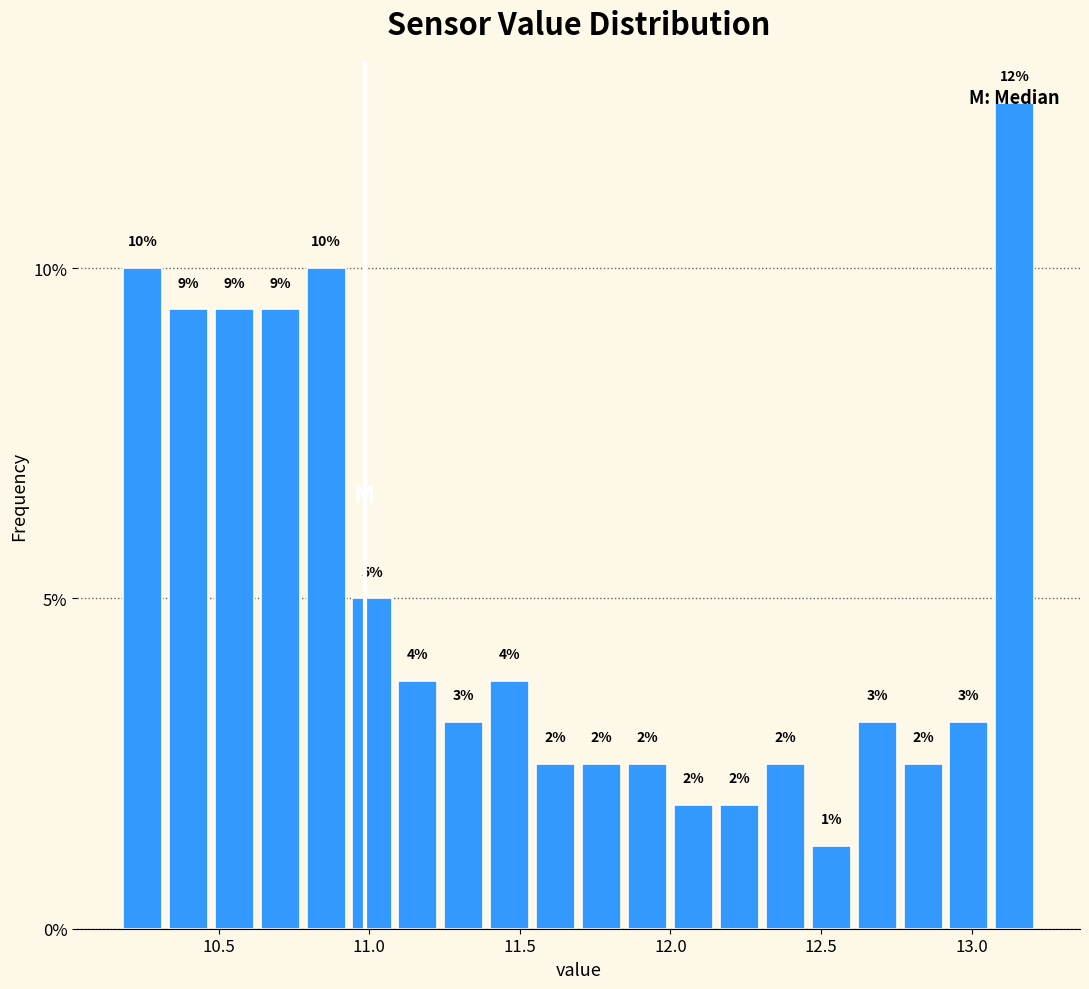

Around what value on the x-axis is the tallest bar? Give the approximate position of its centre, as read against the axis.

13.15